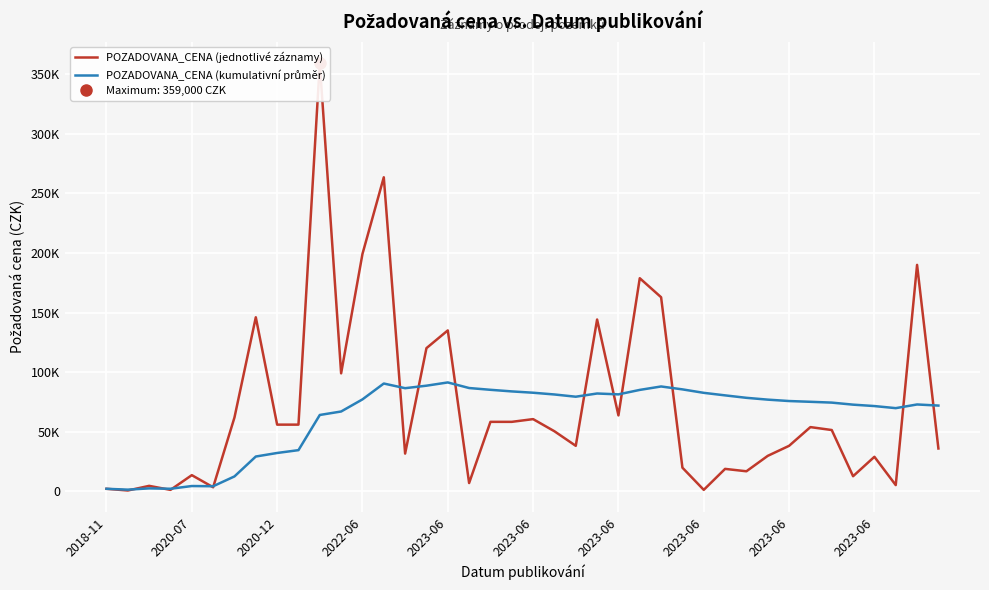

What is the difference between the POZADOVANA_CENA (jednotlivé záznamy) values at 2020-07 and 13?

262590.0